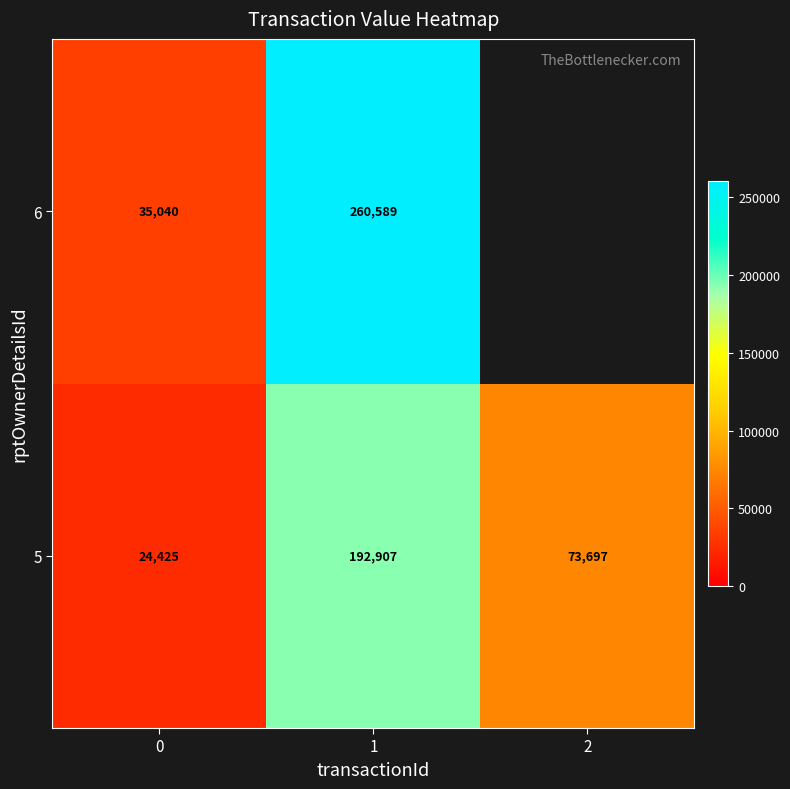

Is it true that 6 equals 54477 at 0?

False